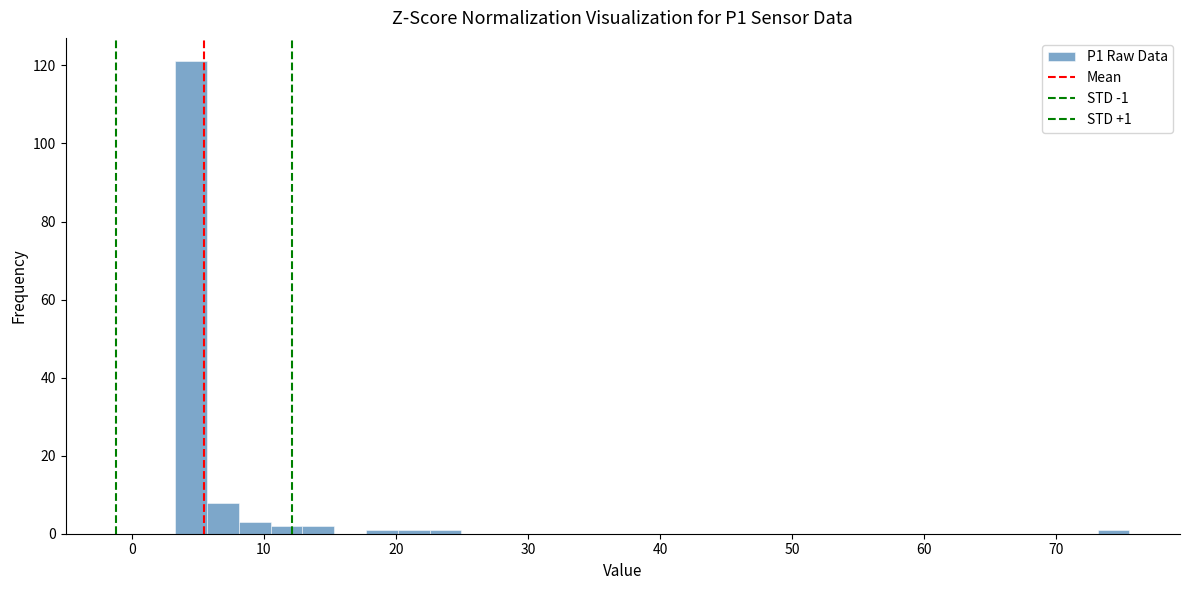

Around what value on the x-axis is the tallest bar? Give the approximate position of its centre, as read against the axis.

4